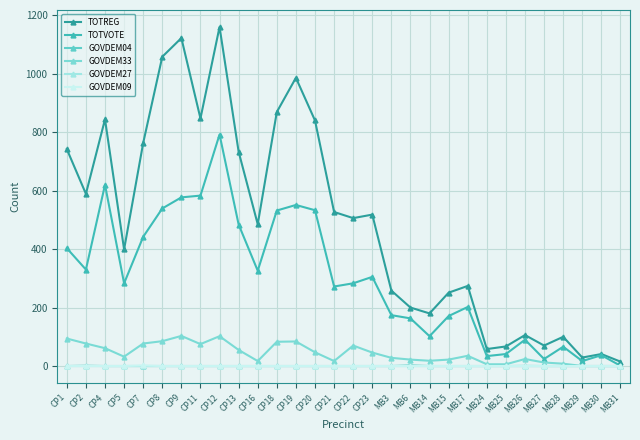

Which has a higher value, MB27 or CP7?

CP7